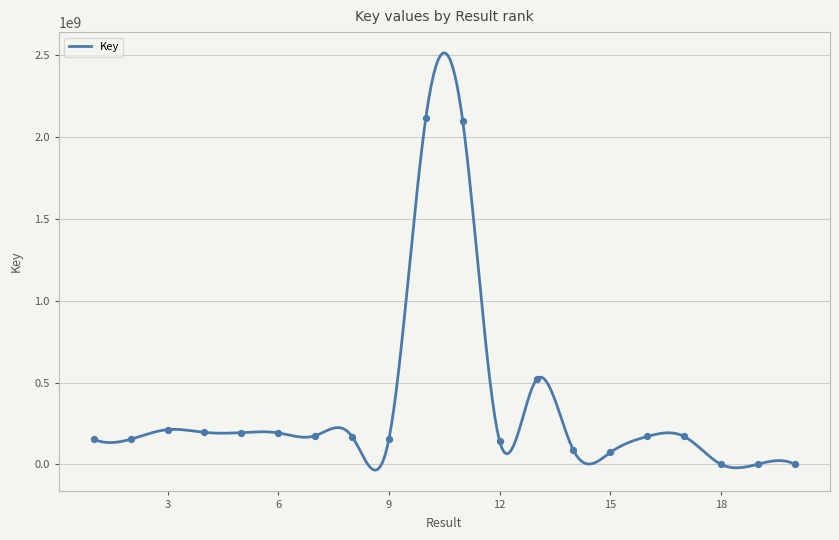

Between 13 and 4, which is larger?

13